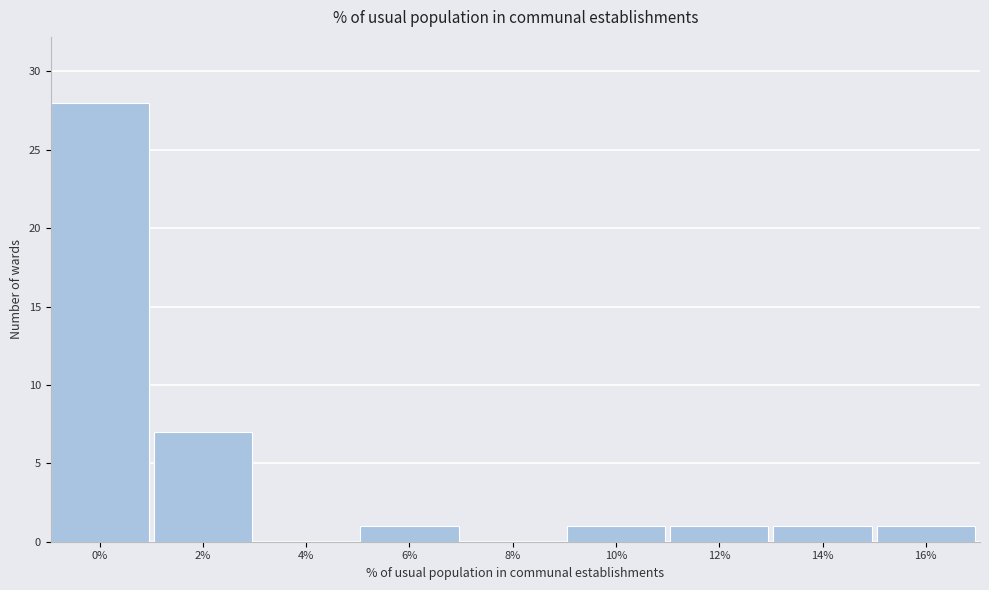

Reading left to right, extract all data points from this chart.

0%=28	2%=7	4%=0	6%=1	8%=0	10%=1	12%=1	14%=1	16%=1